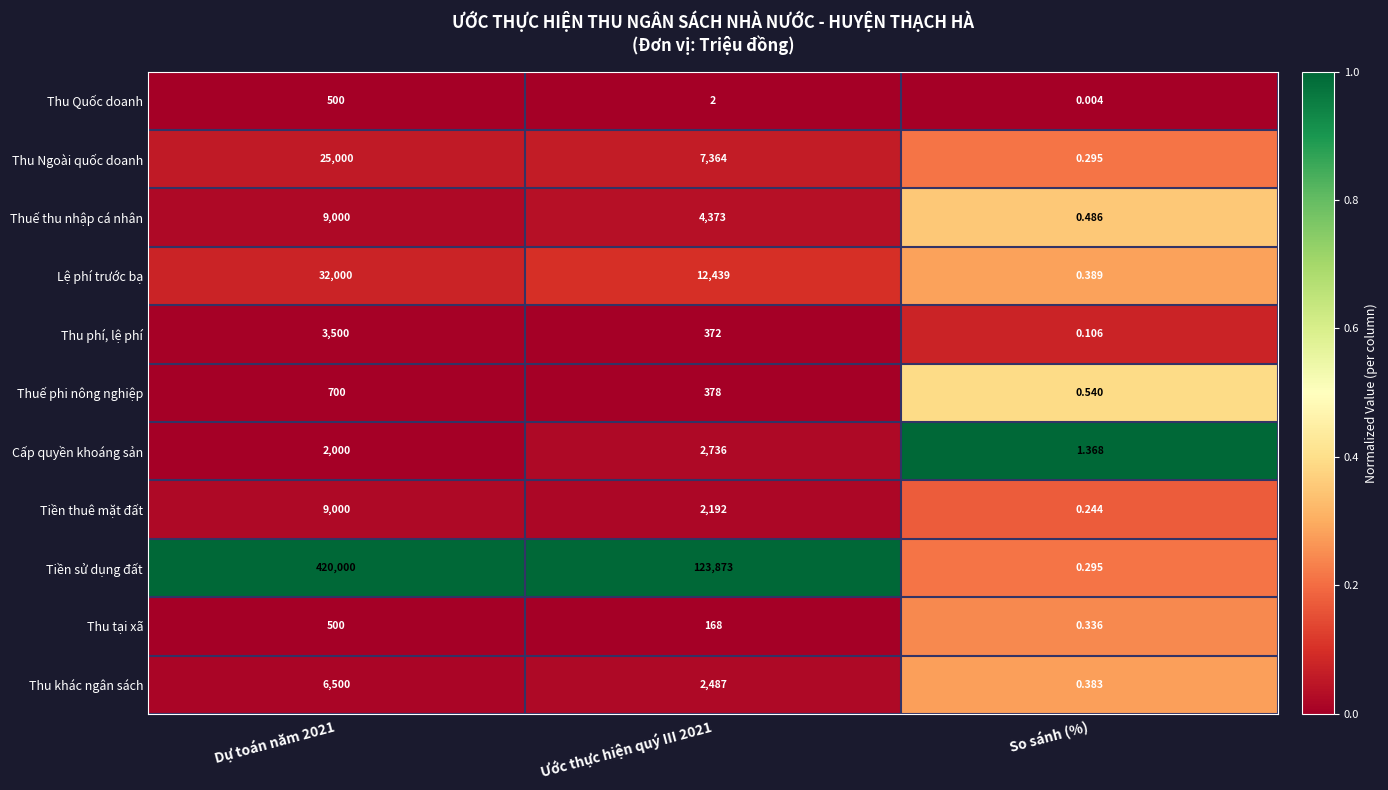

Which series has the widest spread of values?

Tiền sử dụng đất